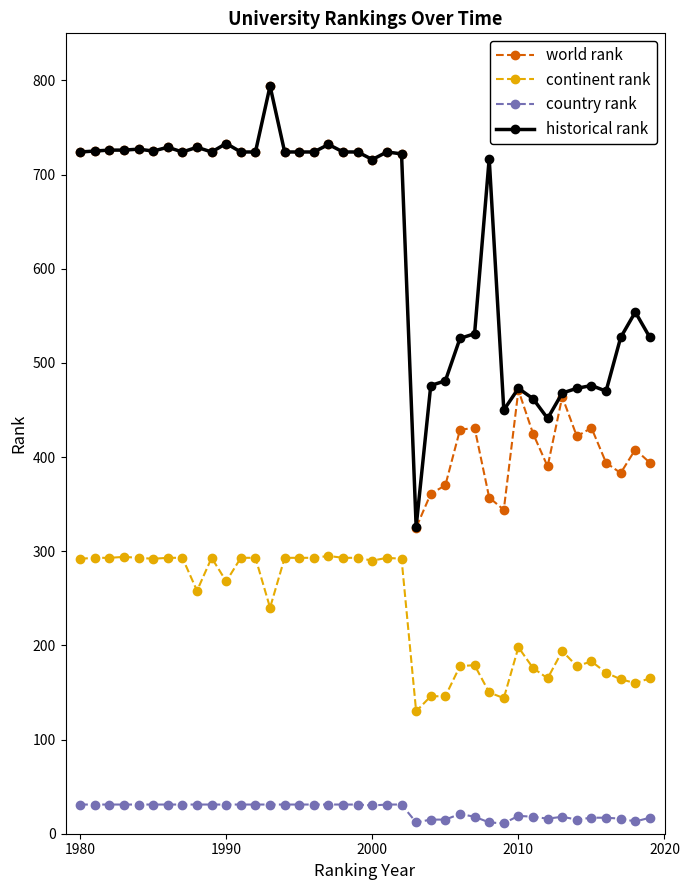

Which series has the largest total across all categories?

historical rank